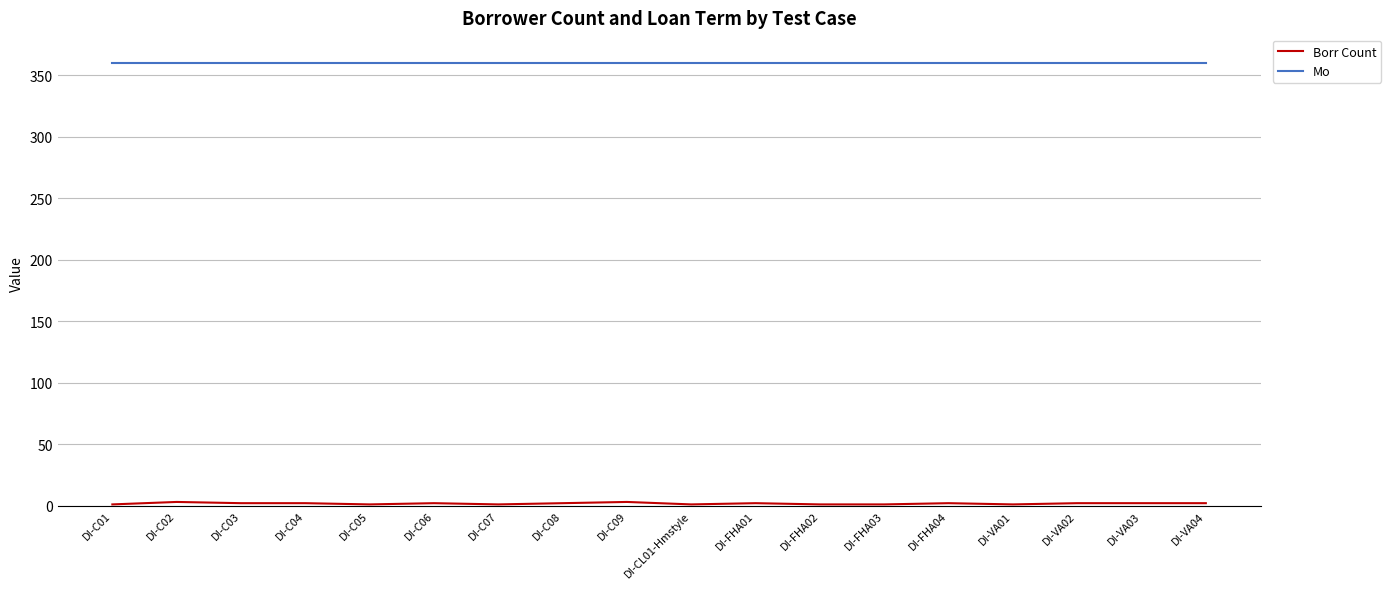

What is the minimum value for Mo?

360